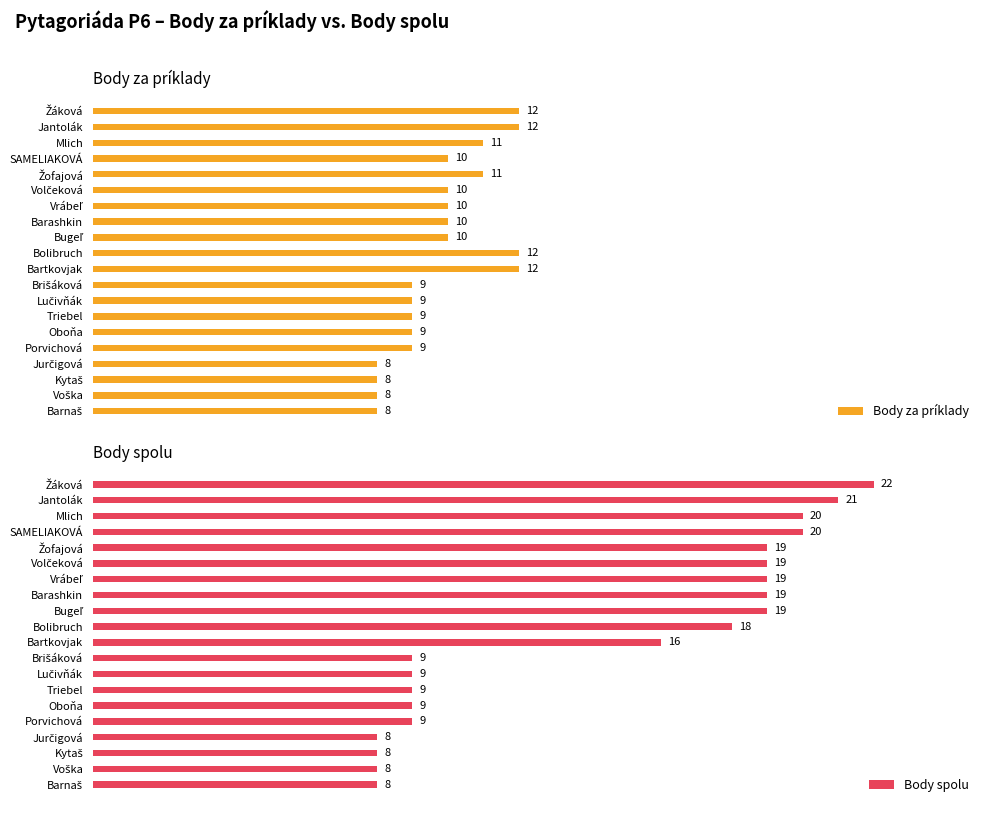

Reading left to right, transcribe all the data shown in this chart.

Body za príklady: 12	12	11	10	11	10	10	10	10	12	12	9	9	9	9	9	8	8	8	8
Body spolu: 22	21	20	20	19	19	19	19	19	18	16	9	9	9	9	9	8	8	8	8